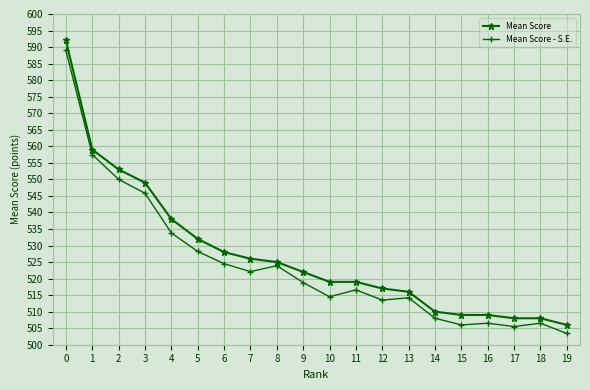

How many data points in Mean Score - S.E. are above 518?

10